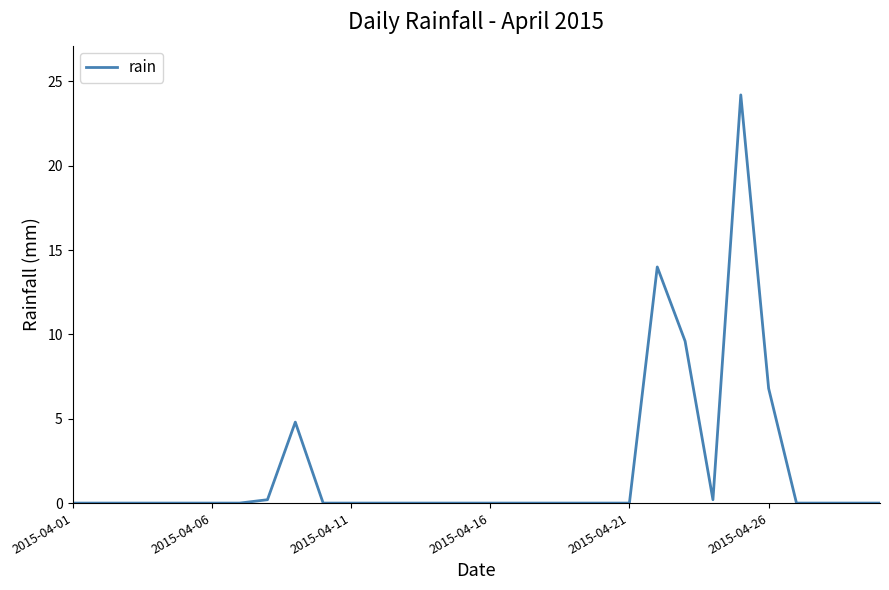

What is the greatest value displayed?

24.2